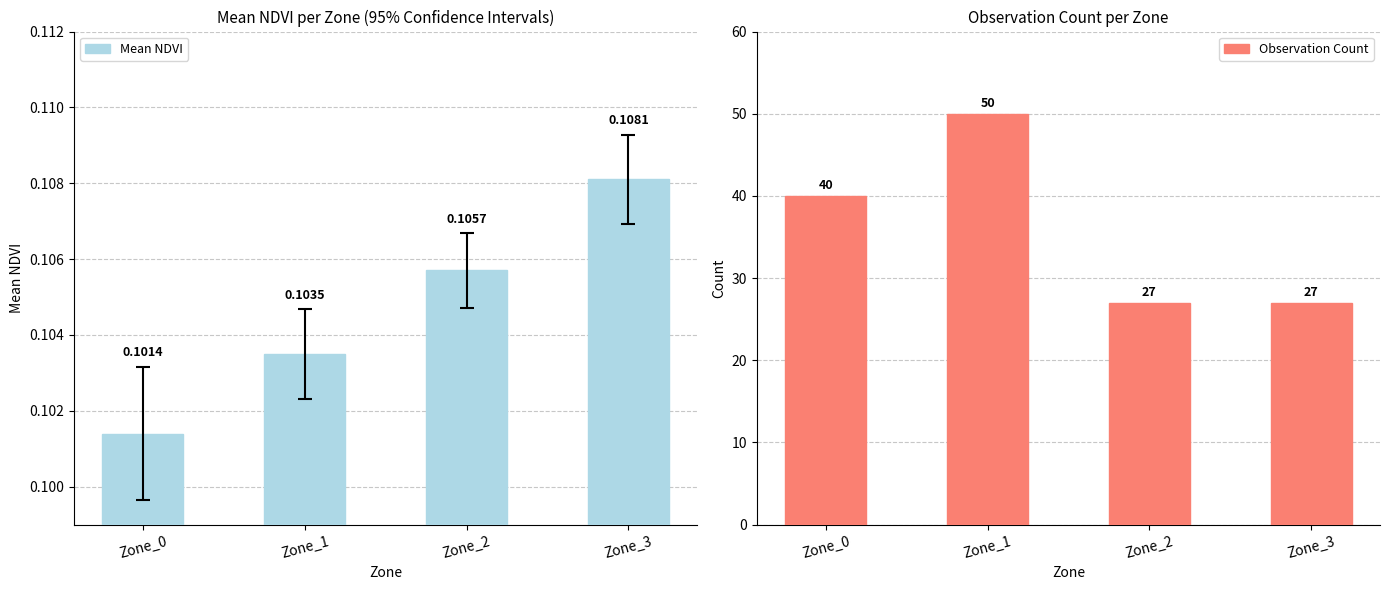

Reading right to left, list all the values displayed in this chart.

Mean NDVI: 0.1	0.1	0.1	0.1
Observation Count: 27.0	27.0	50.0	40.0